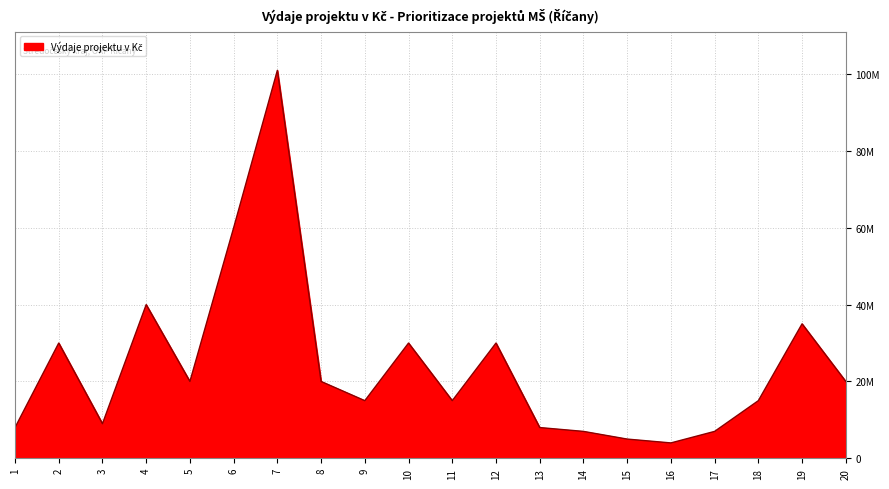

Approximately how many times larger is the value at 7 compared to 5?

5.0